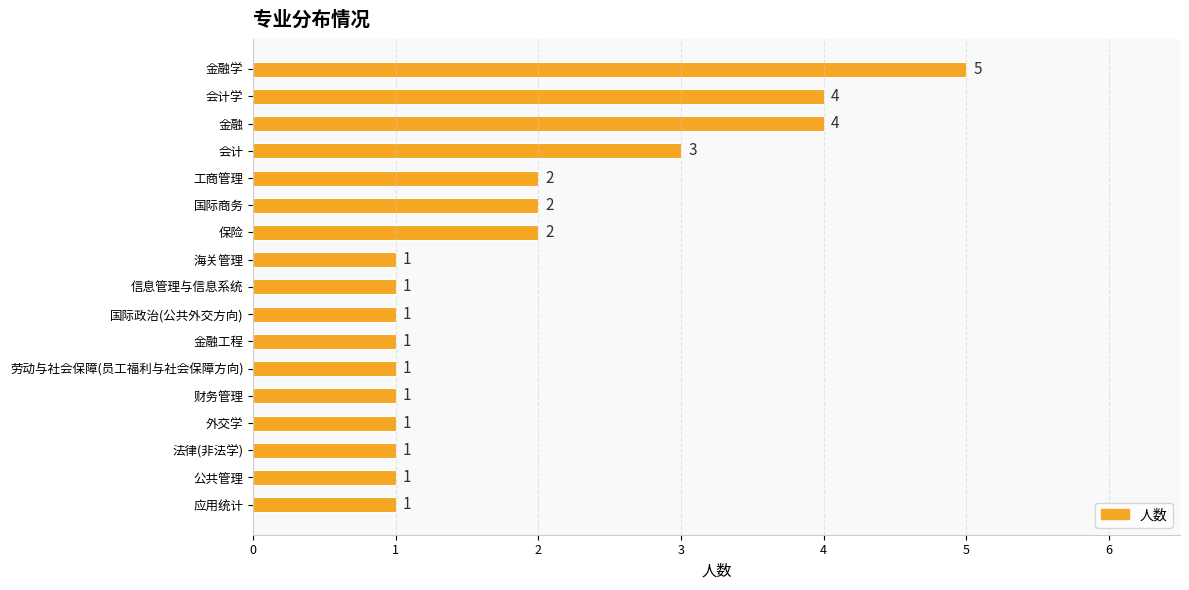

What is the sum of all values?

32